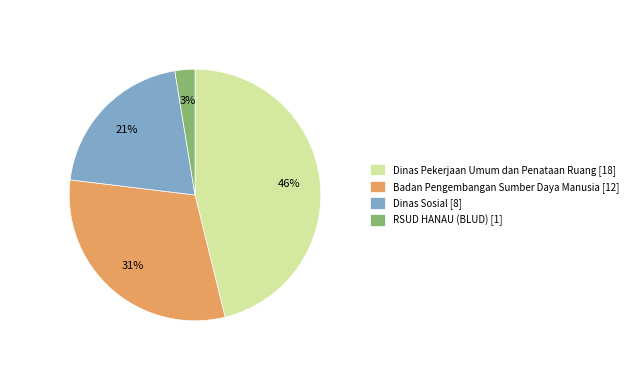

Rank the categories by value from lowest to highest.

RSUD HANAU (BLUD) [1], Dinas Sosial [8], Badan Pengembangan Sumber Daya Manusia [12], Dinas Pekerjaan Umum dan Penataan Ruang [18]